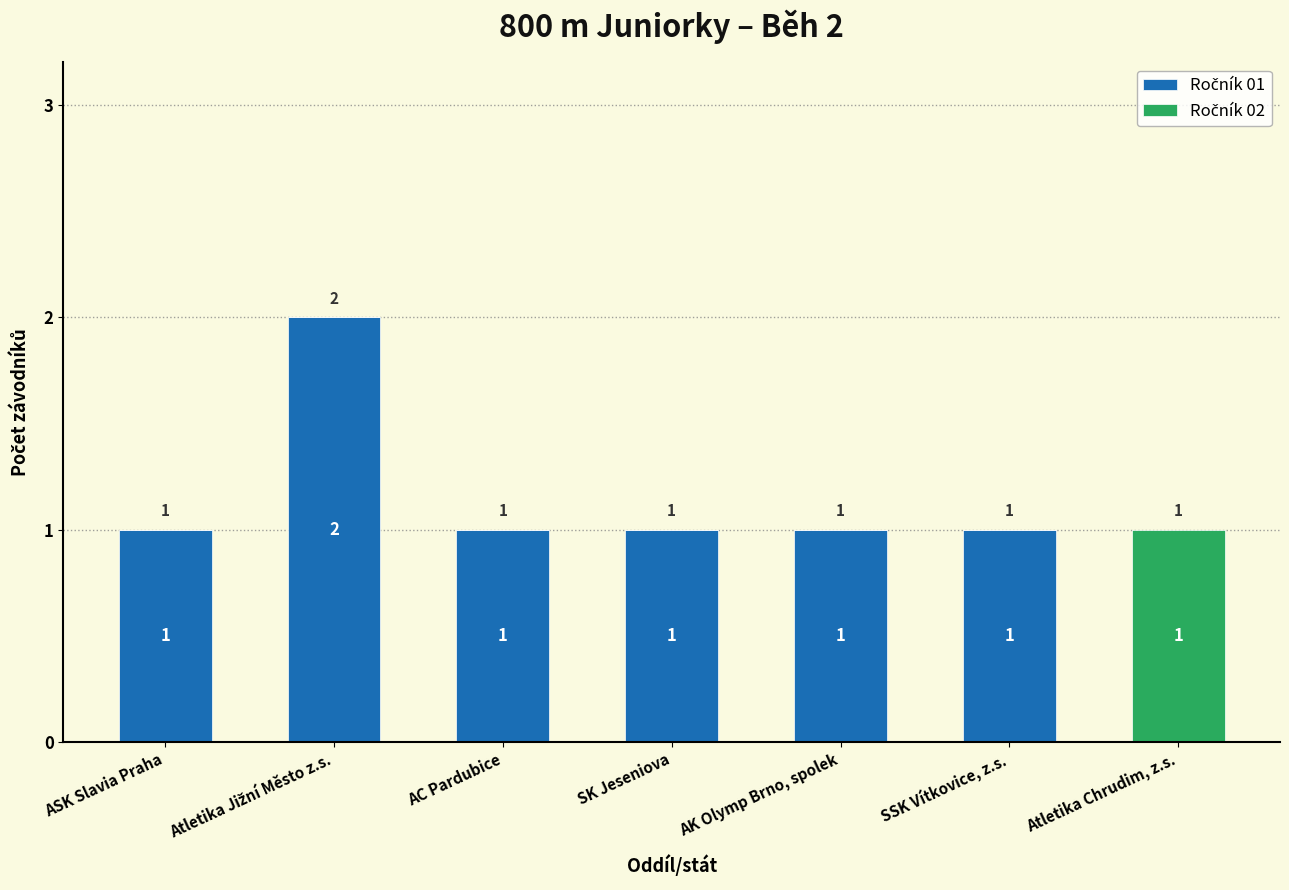

Rank the series by their average value, from lowest to highest.

Ročník 02, Ročník 01